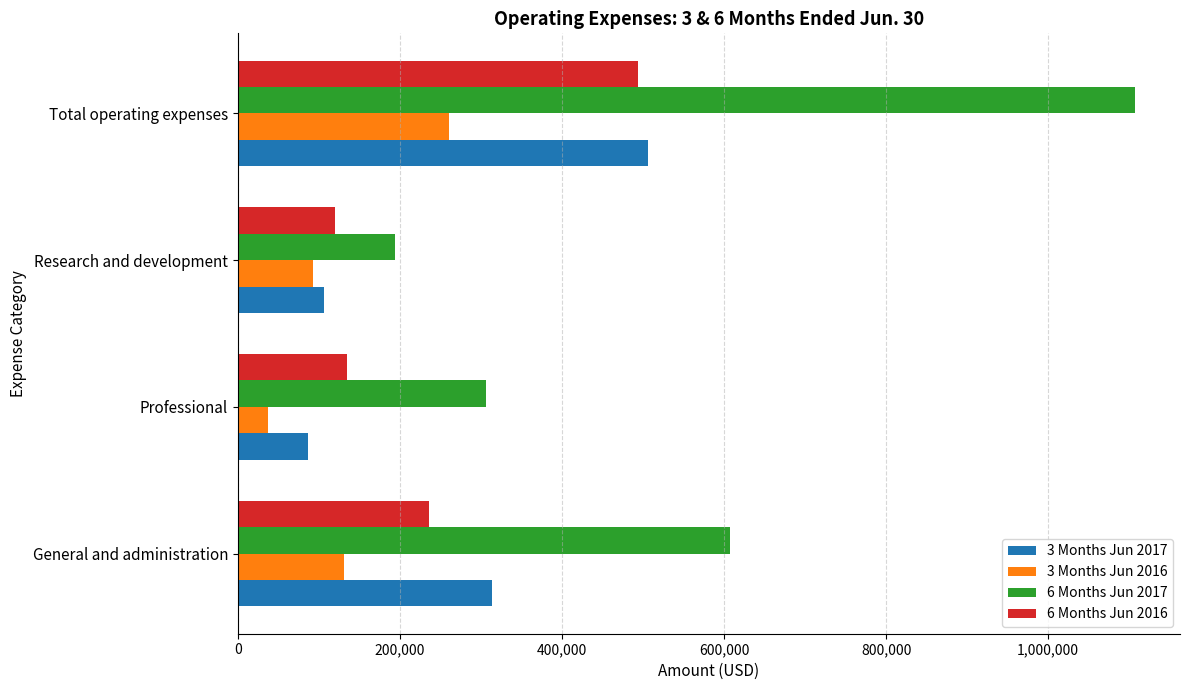

Which category has the lowest value in the 3 Months Jun 2016 series?

Professional